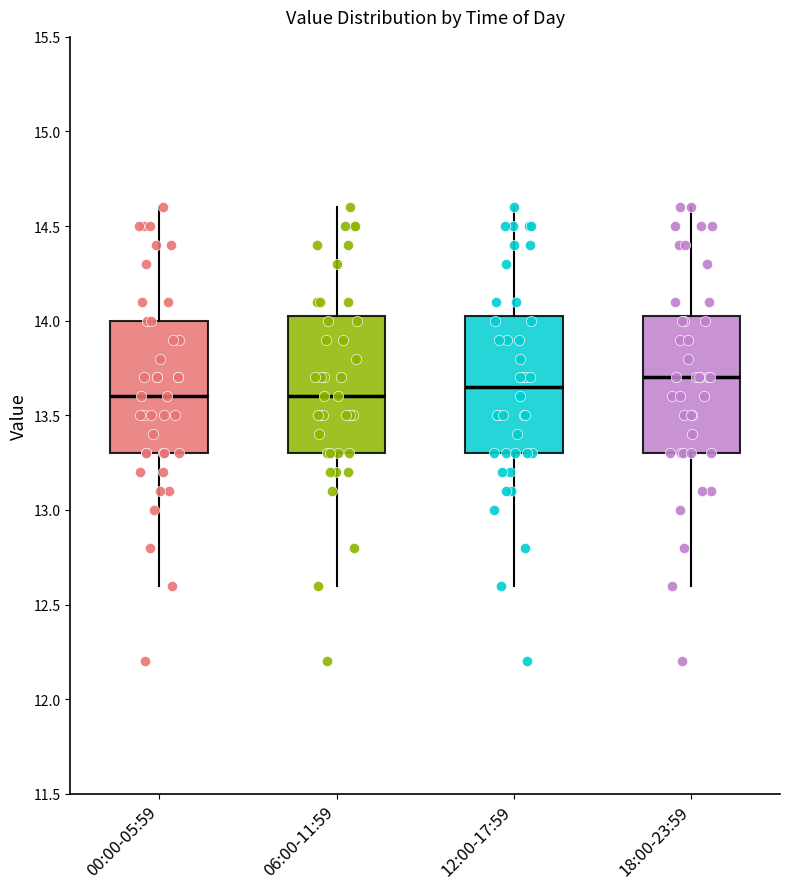

Reading left to right, transcribe this box plot: for each box, give where its median line is, the range the box spans, and where its two whiskers end, as read against the y-axis. The values are not printed on the chart, so give them approximately, as read against the axis.

00:00-05:59: median 13.60, box 13.30 to 14.00, whiskers 12.60 to 14.60
06:00-11:59: median 13.60, box 13.30 to 14.05, whiskers 12.60 to 14.60
12:00-17:59: median 13.65, box 13.30 to 14.05, whiskers 12.60 to 14.60
18:00-23:59: median 13.70, box 13.30 to 14.05, whiskers 12.60 to 14.60